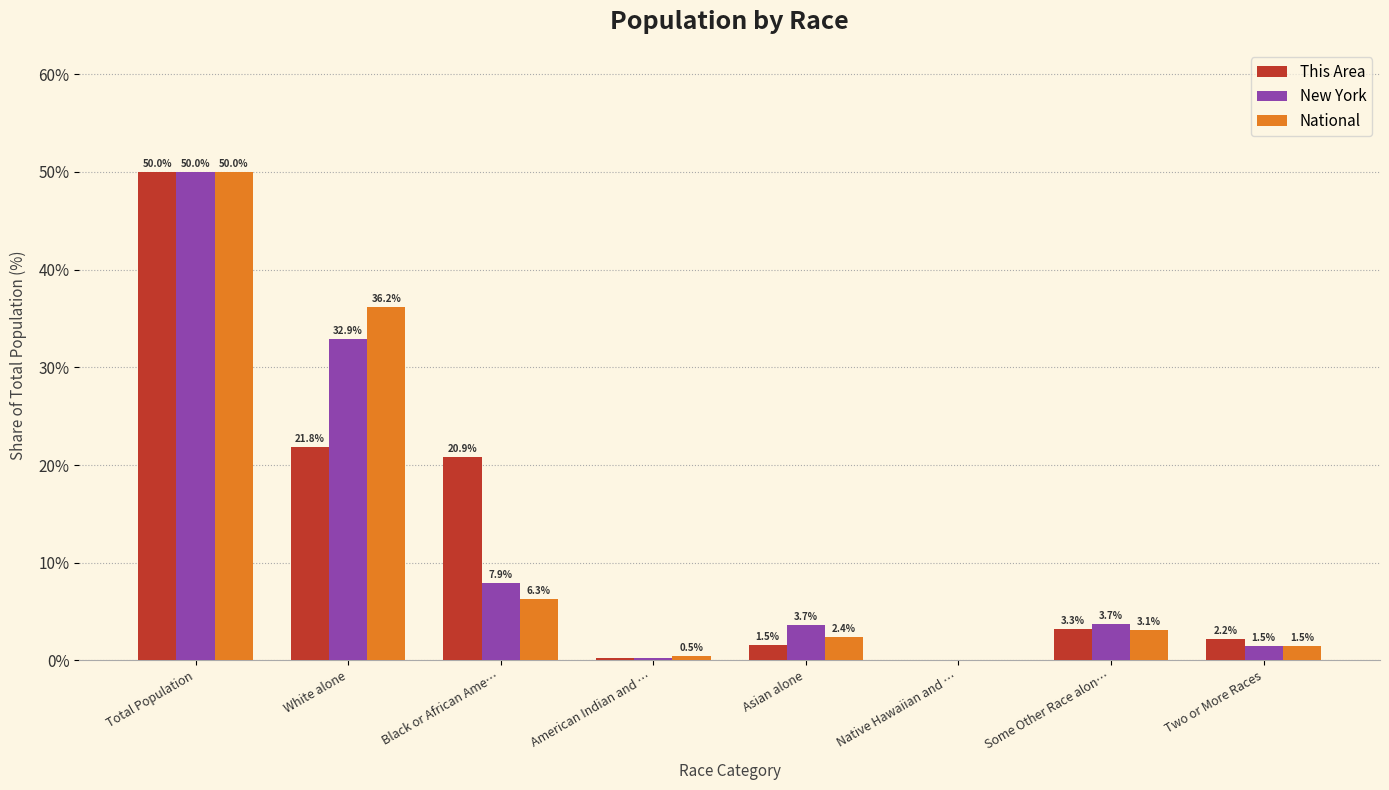

Is the value of New York at American Indian and … greater than the value of National at Native Hawaiian and …?

Yes